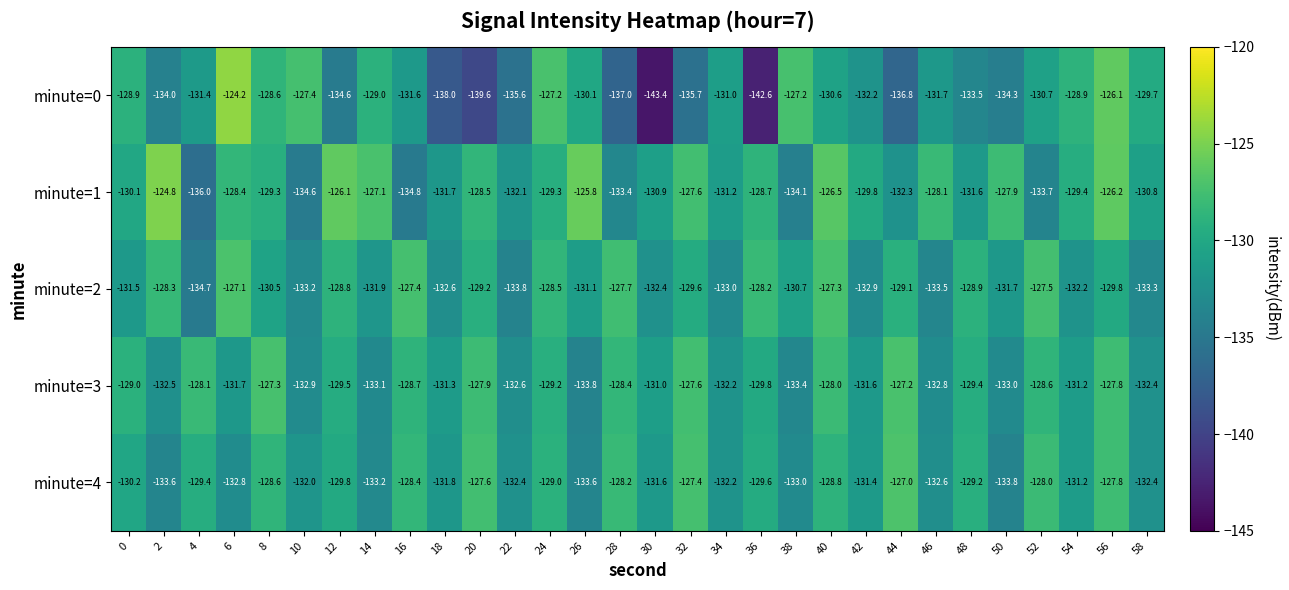

List the series in order of their peak value, highest first.

minute=0, minute=1, minute=4, minute=2, minute=3